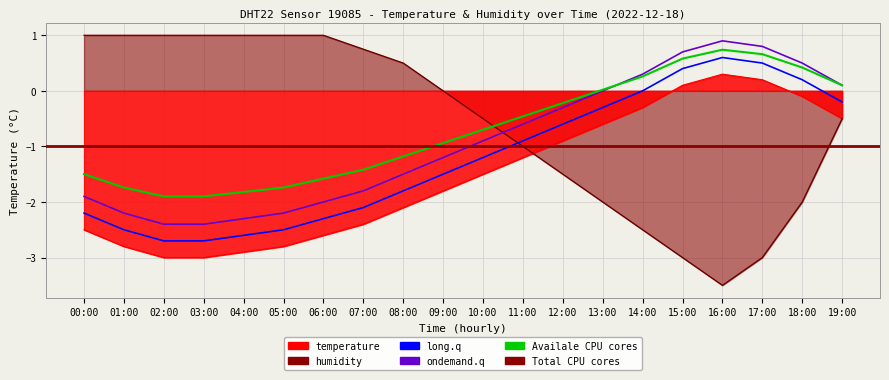

The humidity series shows -3.5 at 16:00. True or false?

True